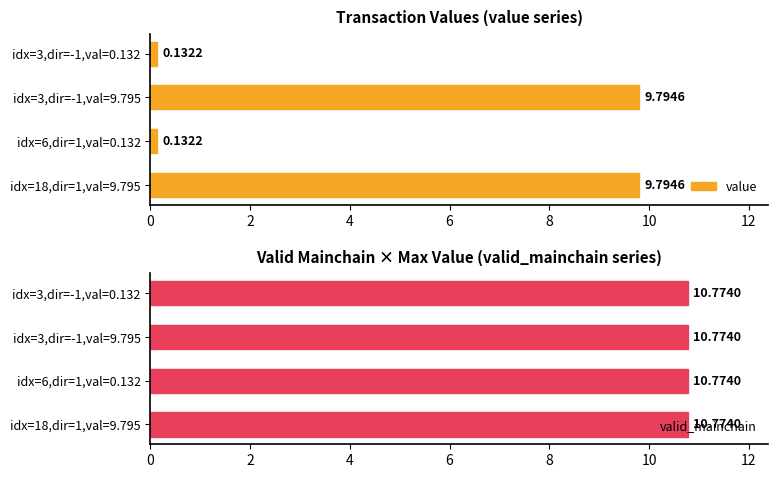

What is the lowest value of the value series?

0.1